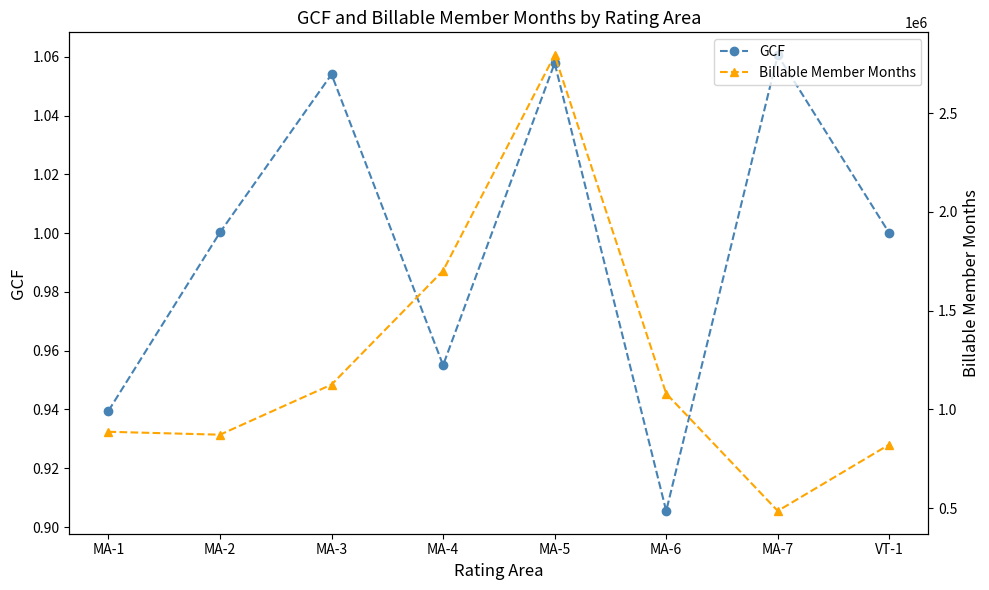

At which label is GCF closest to 0?

MA-6